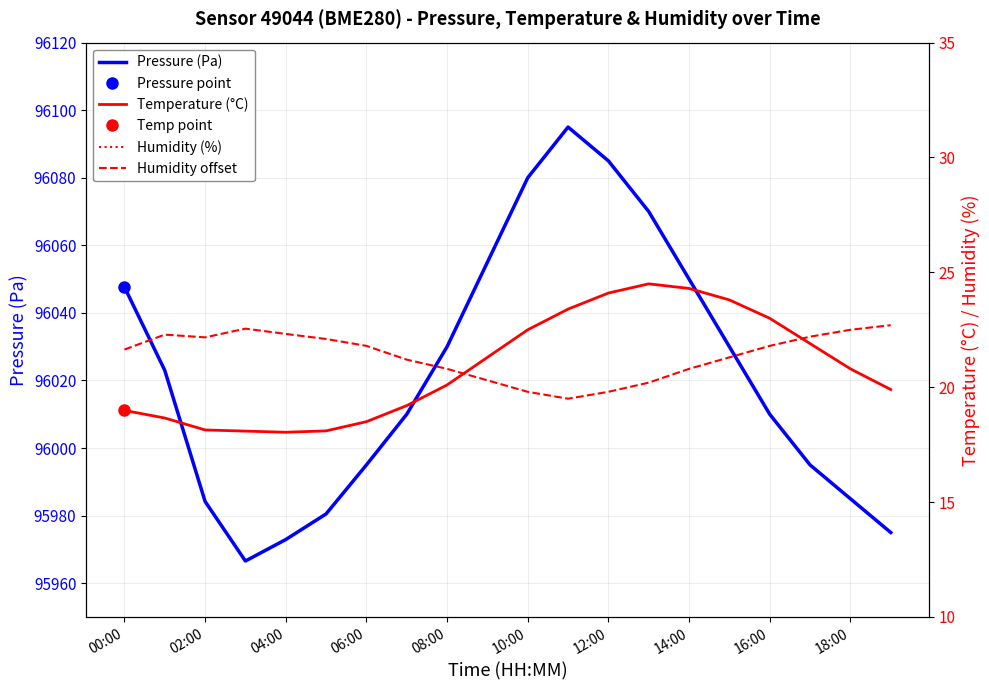

True or false: Humidity (%) has a value of 74.9 at 19.

False